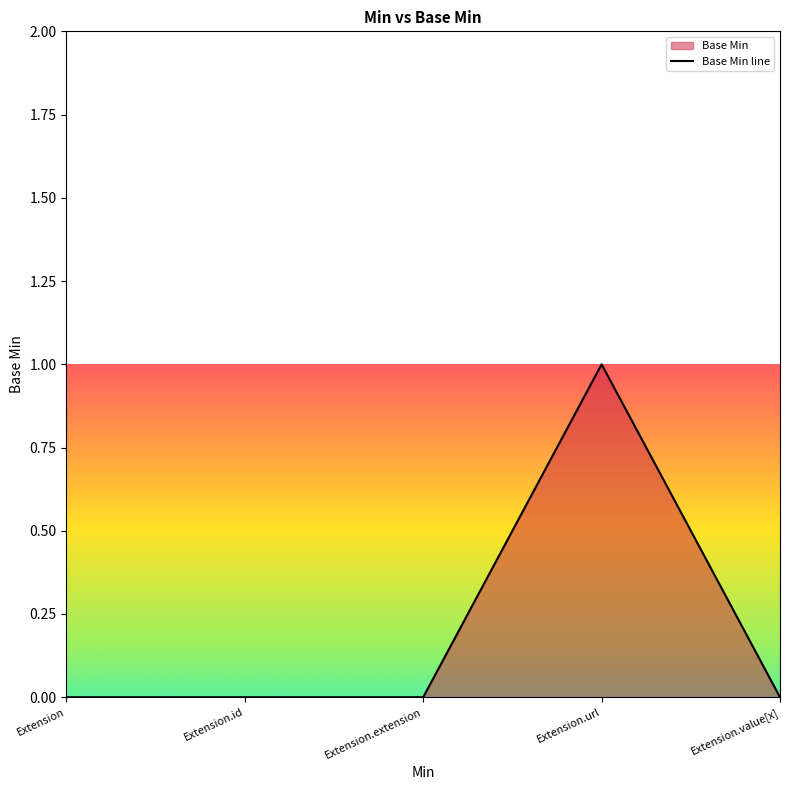

How many series are shown in this chart?

1